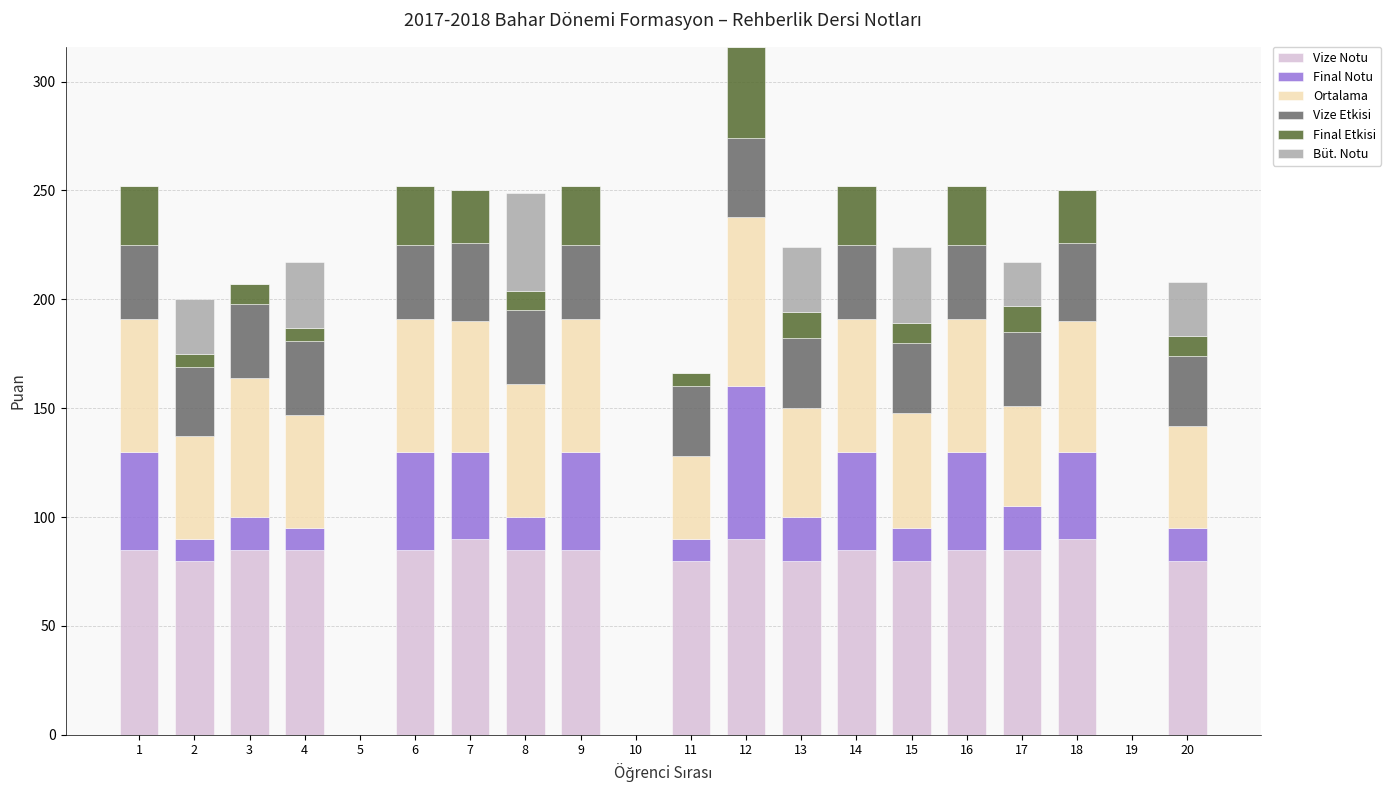

Is it true that Vize Notu equals 56 at 19?

False